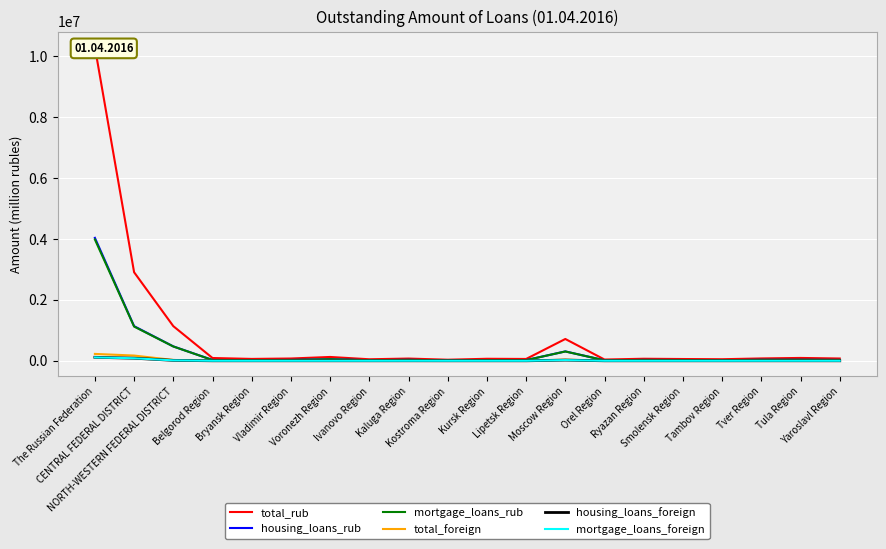

What is the sum of all housing_loans_foreign values?

240324